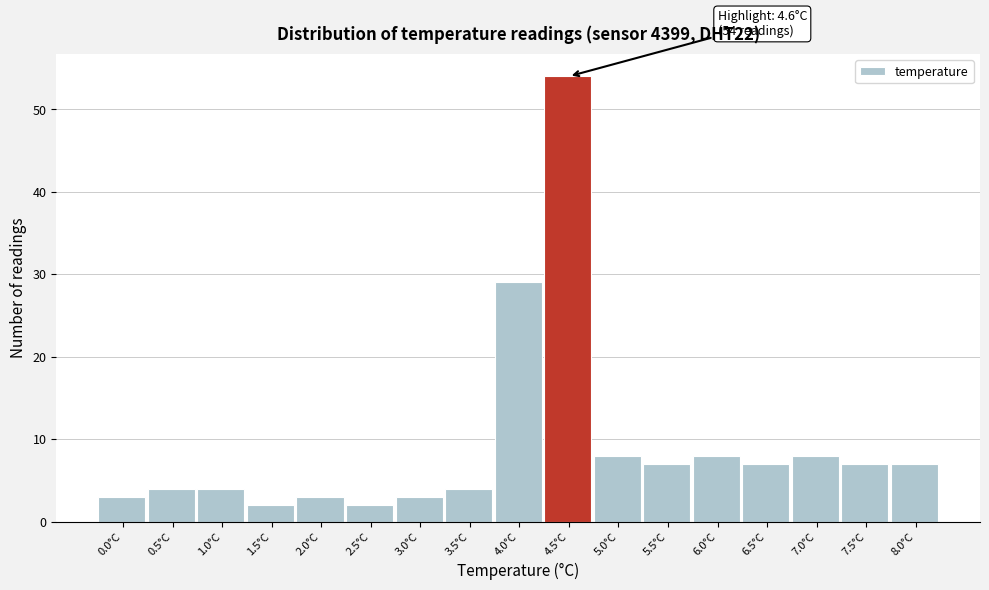

Which range on the x-axis has the tallest bar?

4.25 to 4.75